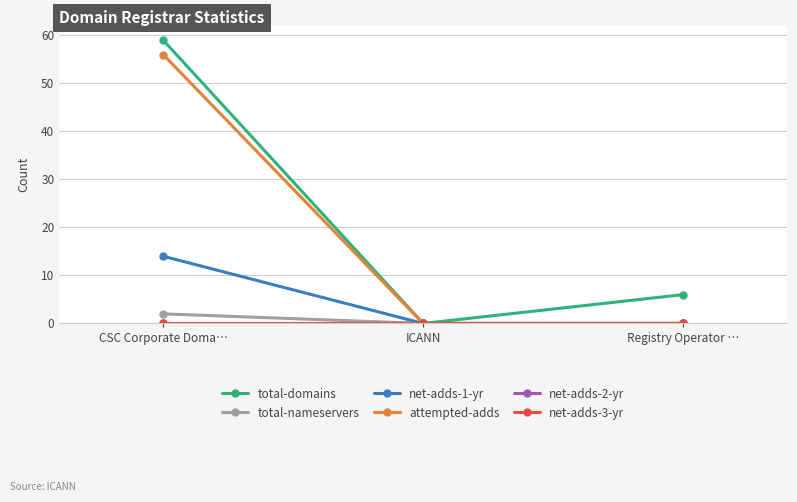

Which has a higher value, CSC Corporate Doma… or ICANN?

CSC Corporate Doma…